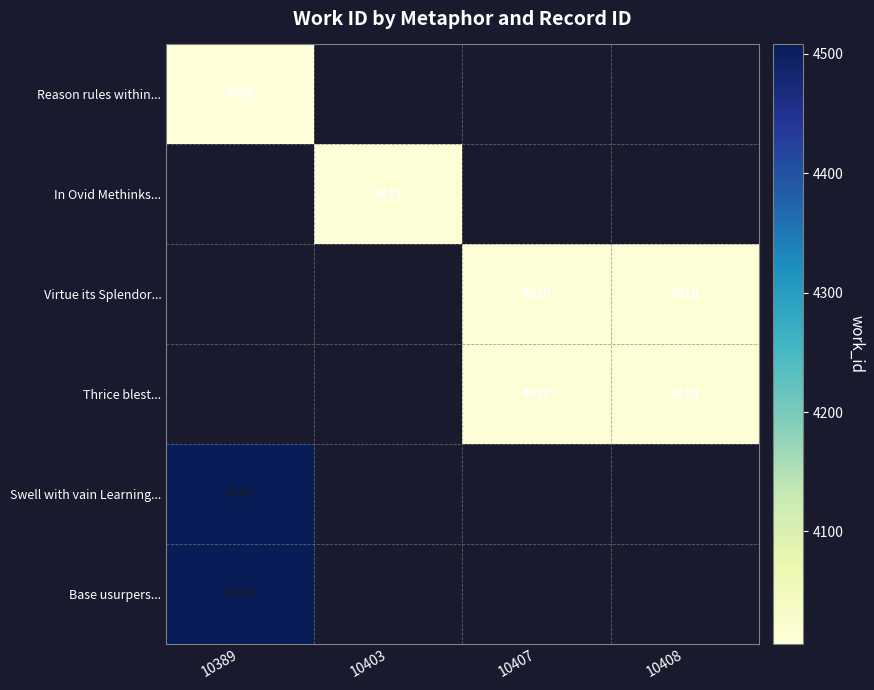

What is the greatest value displayed?

4508.0